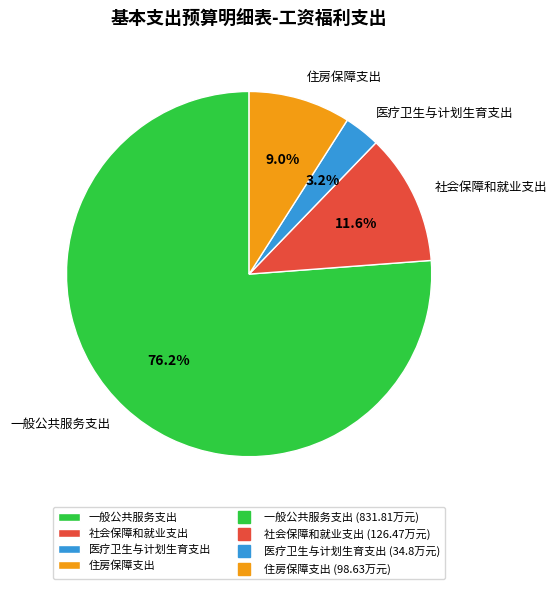

Which slice is the smallest?

医疗卫生与计划生育支出